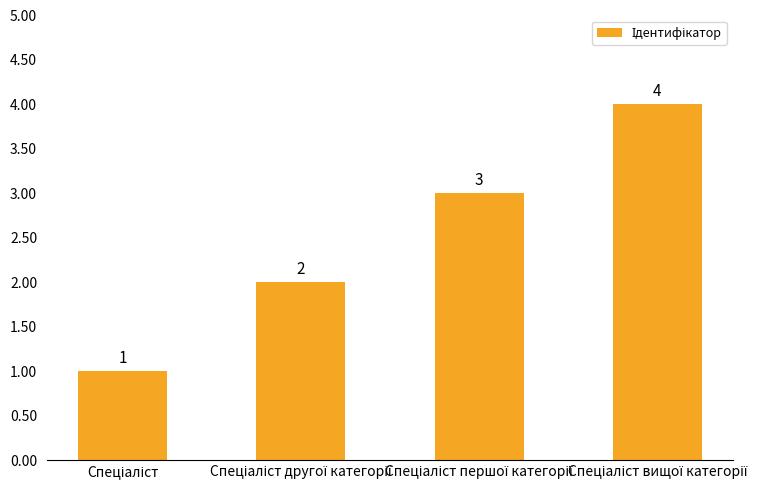

What is the value of the 3rd bar from the left?

3